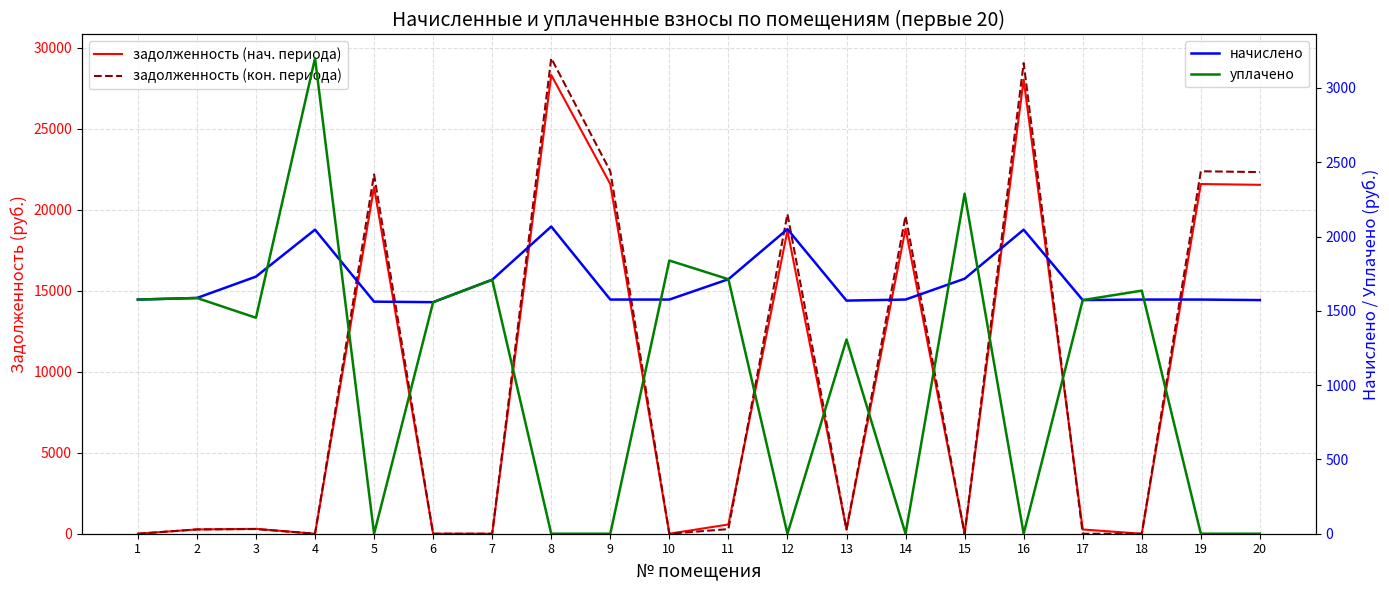

What is the difference between the начислено values at 3 and 15?

14.0